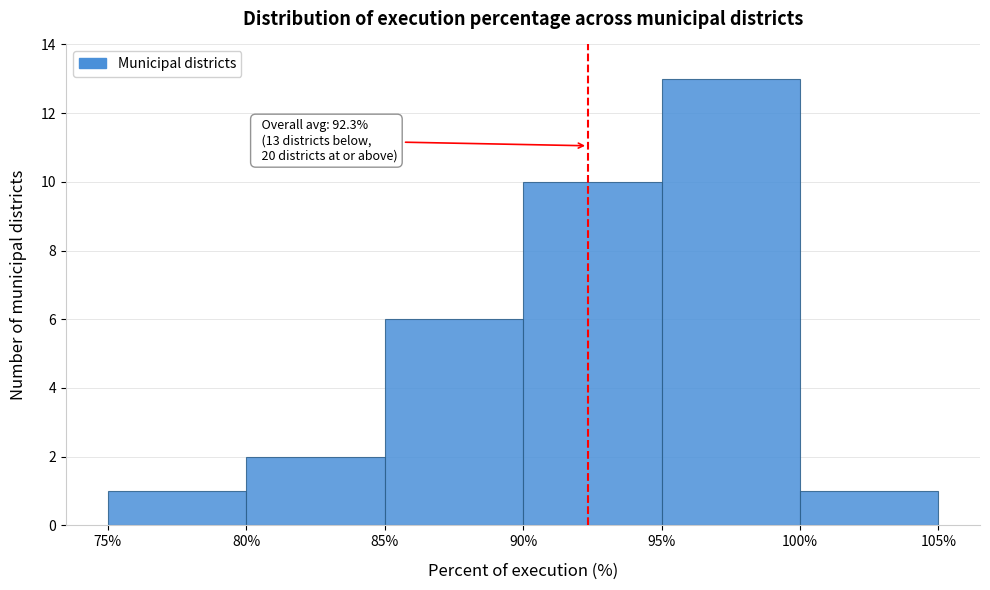

Which range on the x-axis has the tallest bar?

95% to 100%